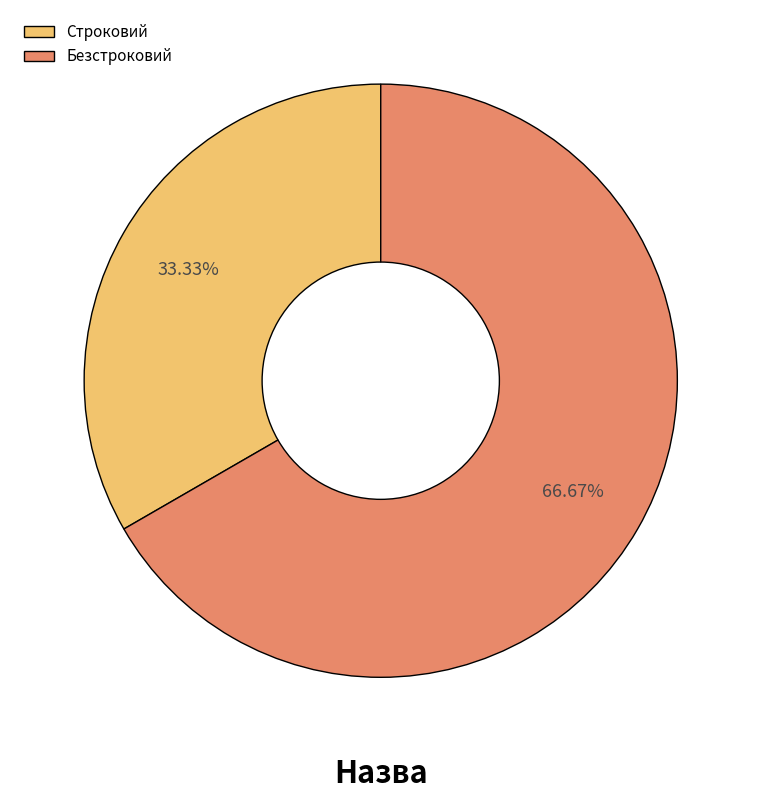

To the nearest percent, what percentage of the pie is Строковий?

33%